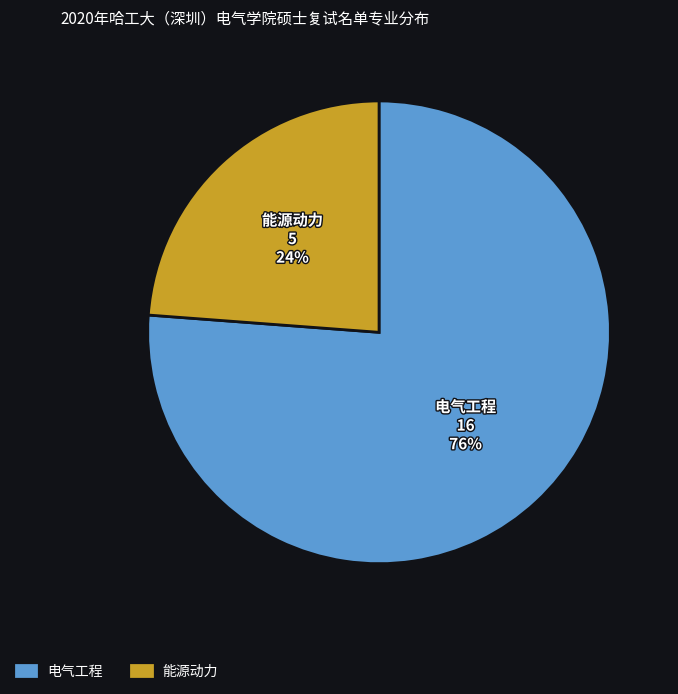

Which has a higher value, 能源动力 or 电气工程?

电气工程